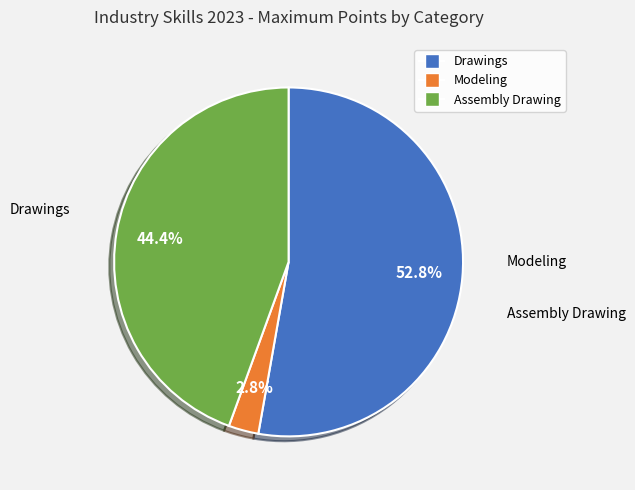

Rank the categories by value from highest to lowest.

Drawings, Assembly Drawing, Modeling